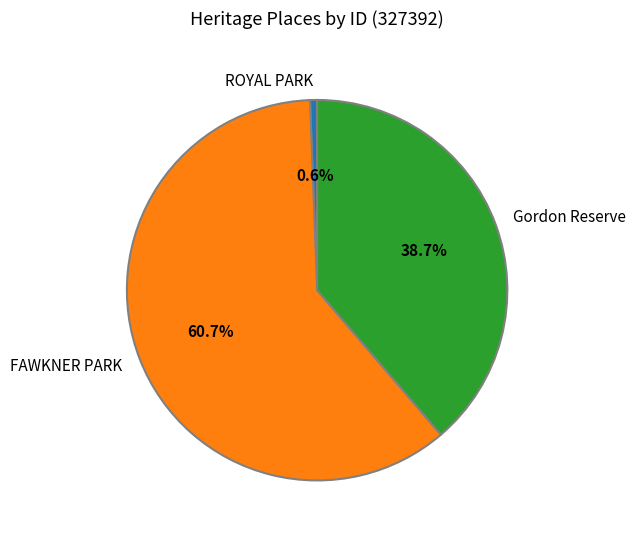

What is the total percentage of Gordon Reserve and FAWKNER PARK?

99.4%